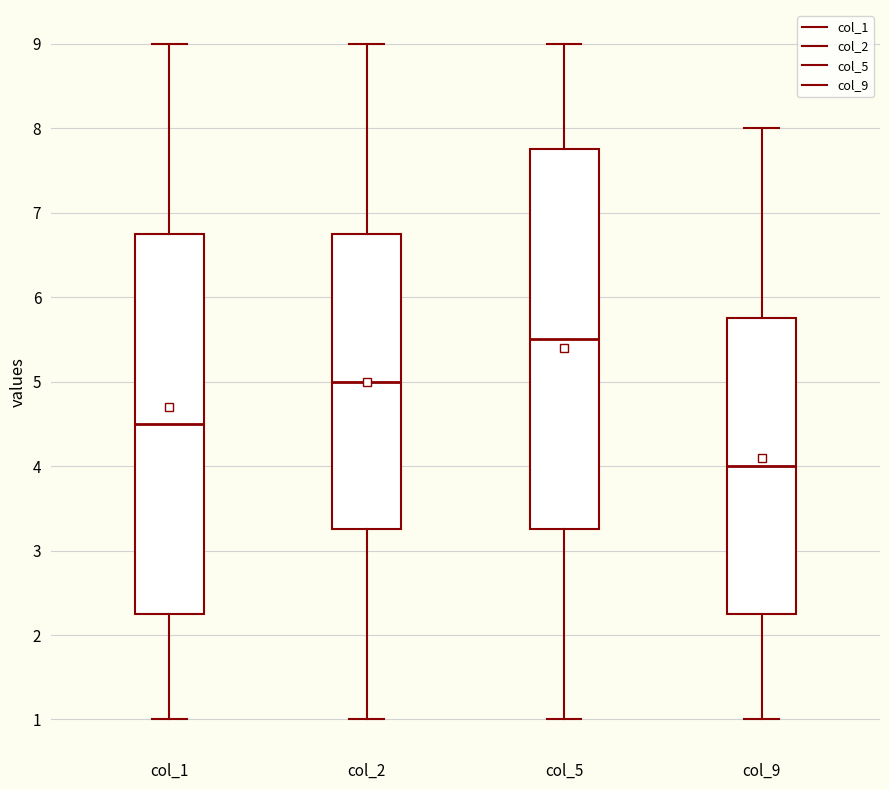

Where is the upper edge of the box for col_1 on the y-axis? The values are not printed on the chart, so give them approximately, as read against the axis.

6.8